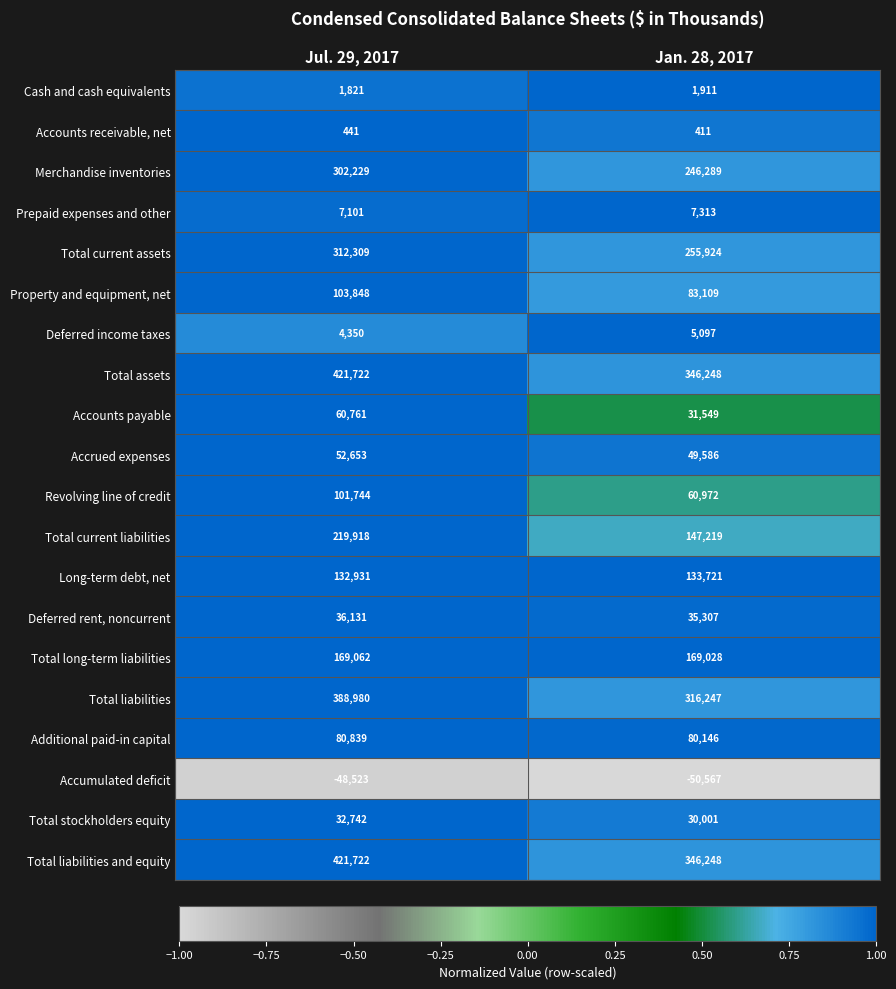

What is the spread (max minus min) of values at Jul. 29, 2017?

470245